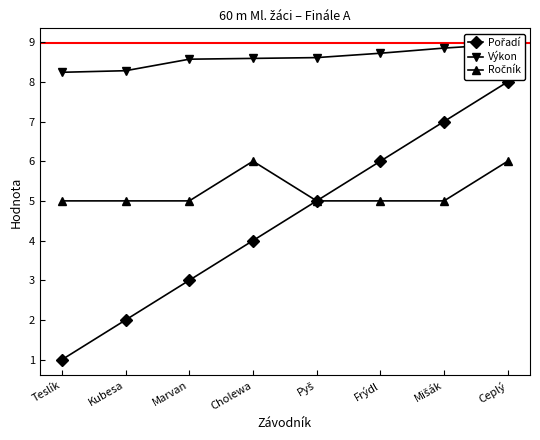

What is the lowest value of the Pořadí series?

1.0